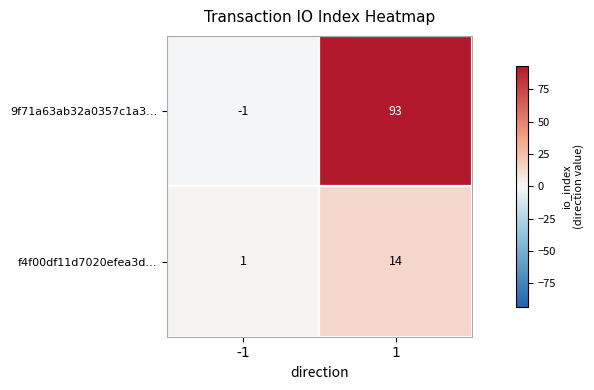

The f4f00df11d7020efea3d… series shows 14 at 1. True or false?

True